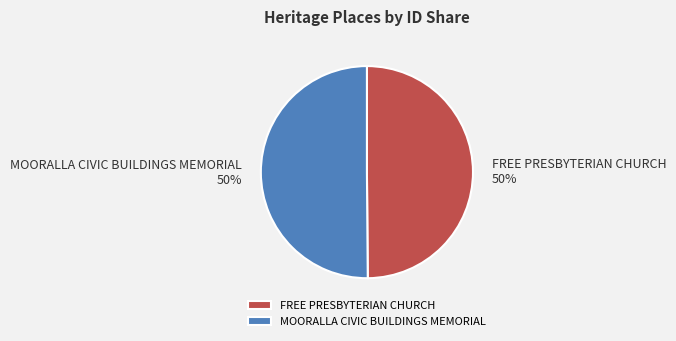

Is the sum of MOORALLA CIVIC BUILDINGS MEMORIAL and FREE PRESBYTERIAN CHURCH greater than half?

Yes